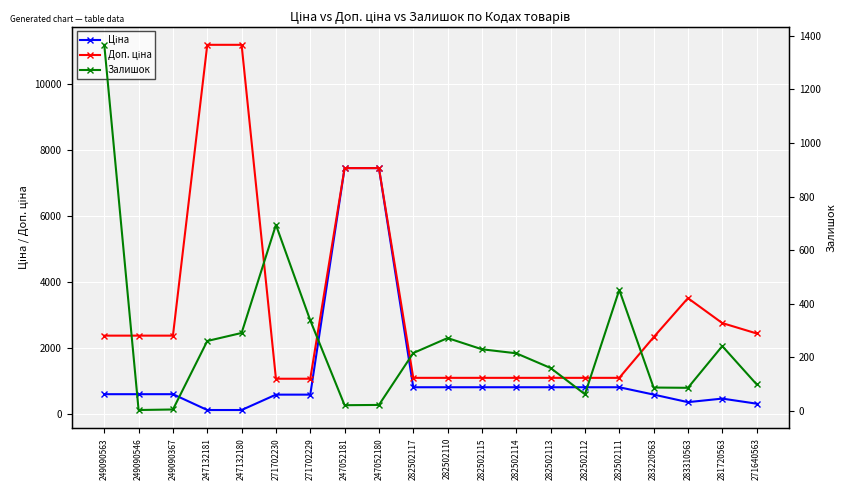

What is the total value across all series at 282502113?

2048.1